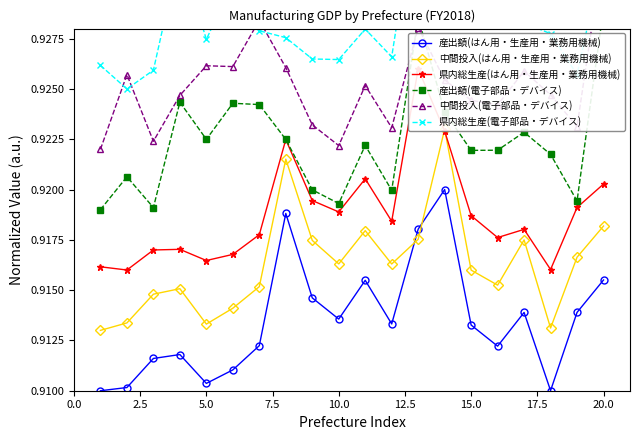

True or false: 産出額(はん用・生産用・業務用機械) has more than 2 points higher than both neighbors.

True